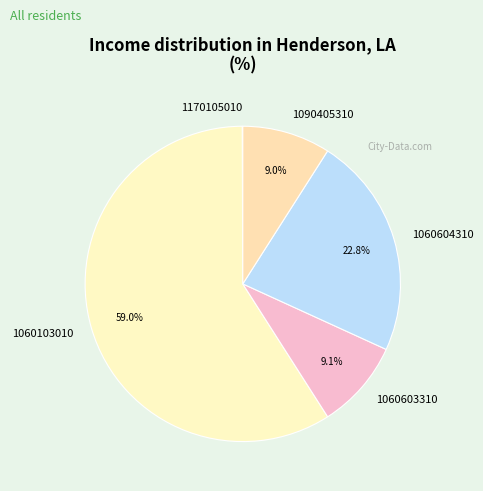

What portion of the pie excludes 1090405310?

91.0%